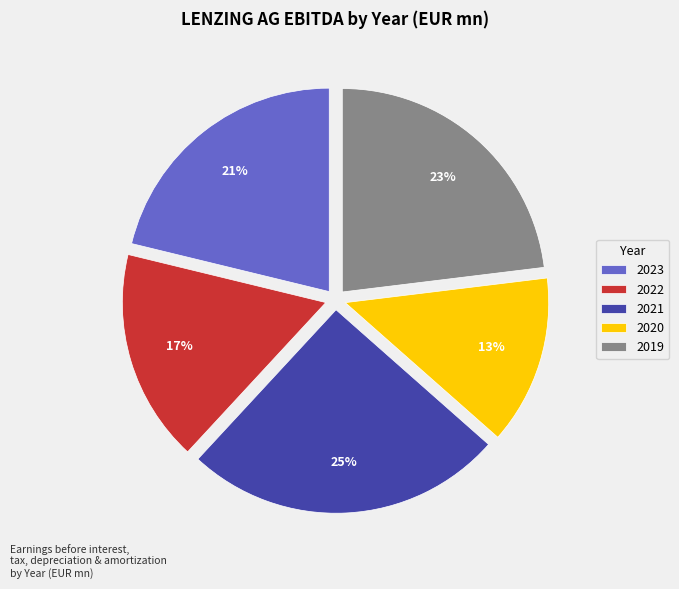

Rank the categories by value from highest to lowest.

2021, 2019, 2023, 2022, 2020